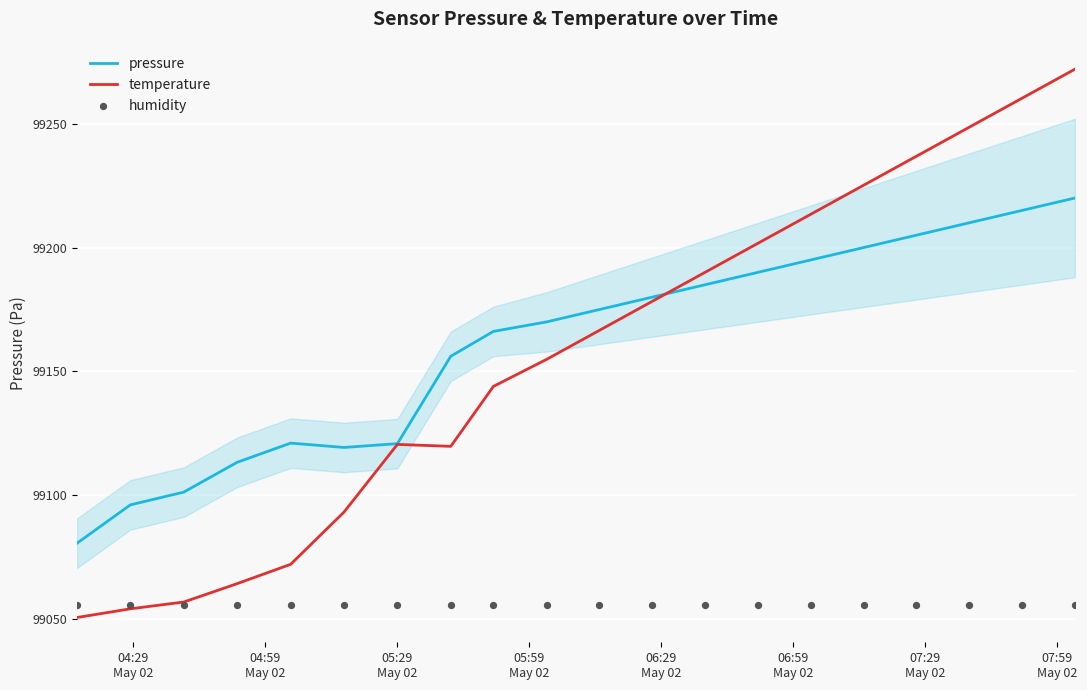

Which series has the largest total across all categories?

pressure